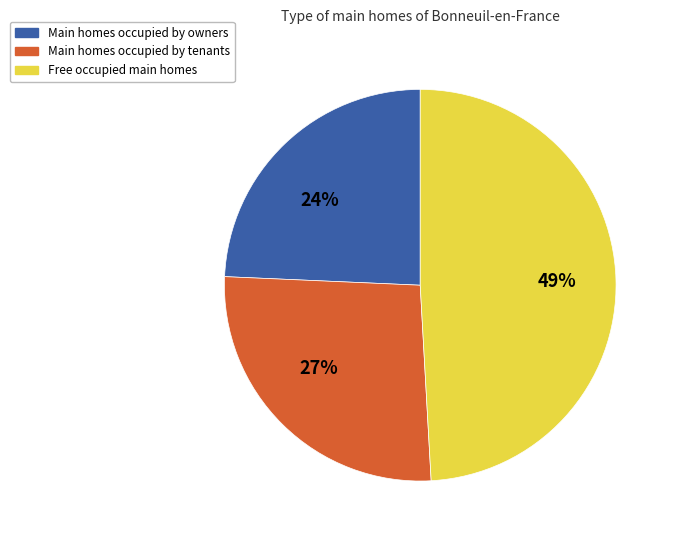

Does Main homes occupied by owners account for over 50% of the chart?

No